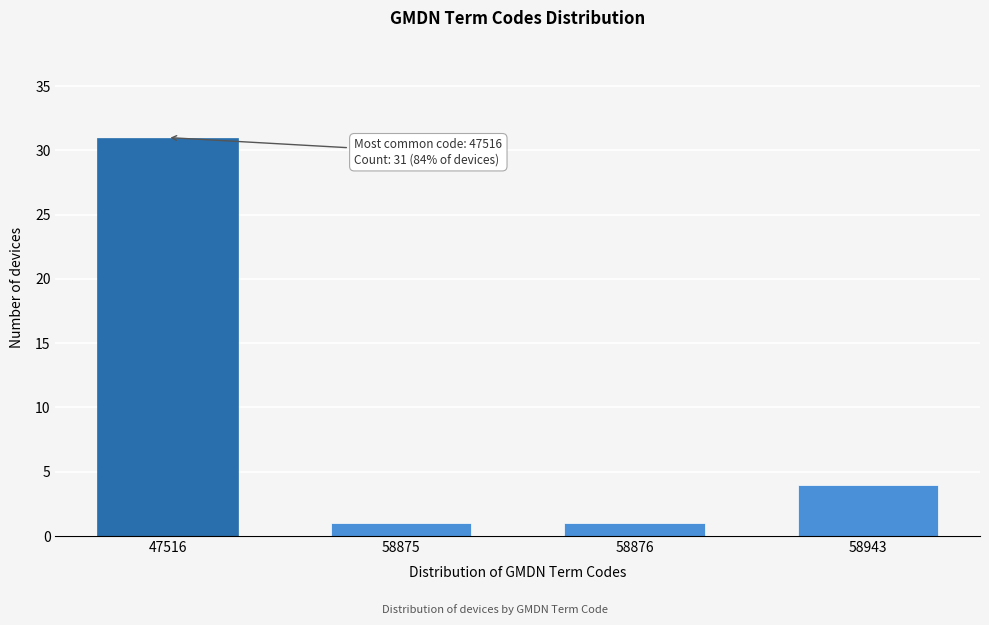

Reading left to right, list all the values displayed in this chart.

31	1	1	4